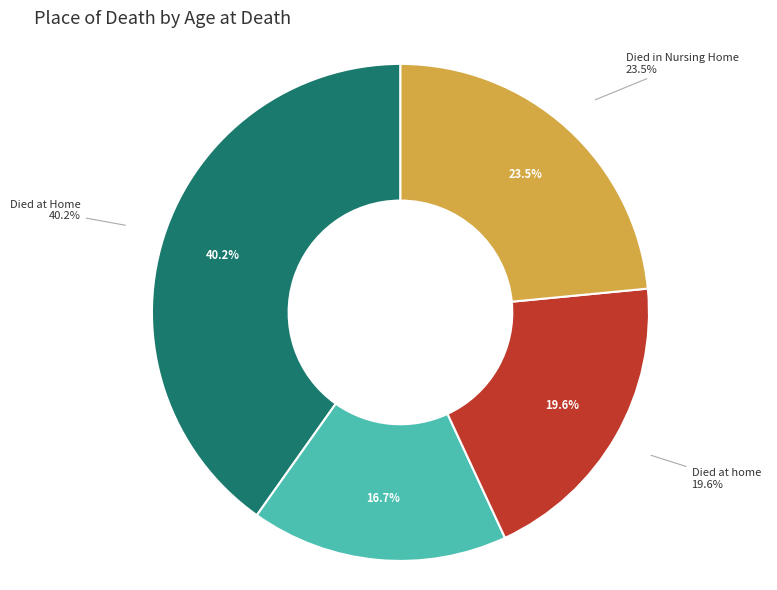

The Died at home slice represents 13% of the pie. True or false?

False